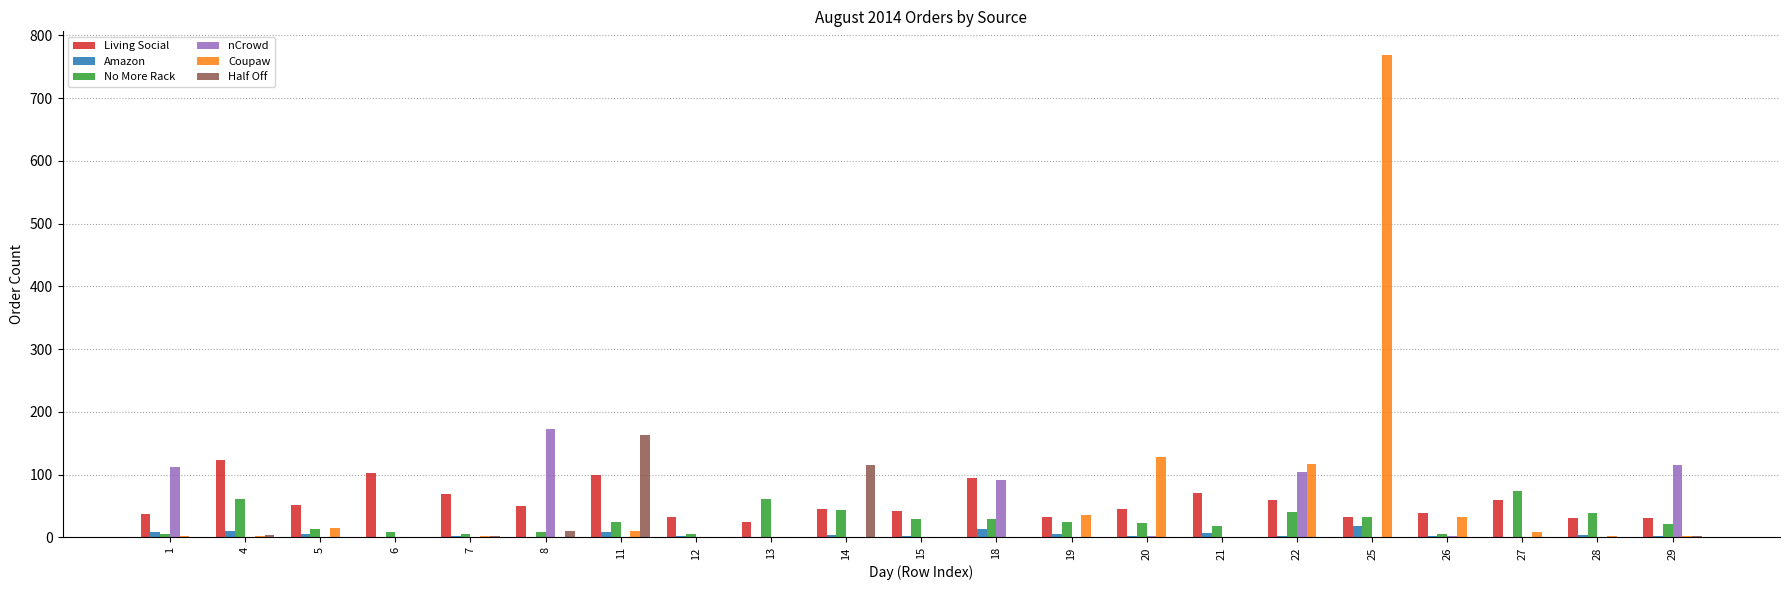

Is the value of Living Social at 1 greater than the value of Coupaw at 11?

Yes